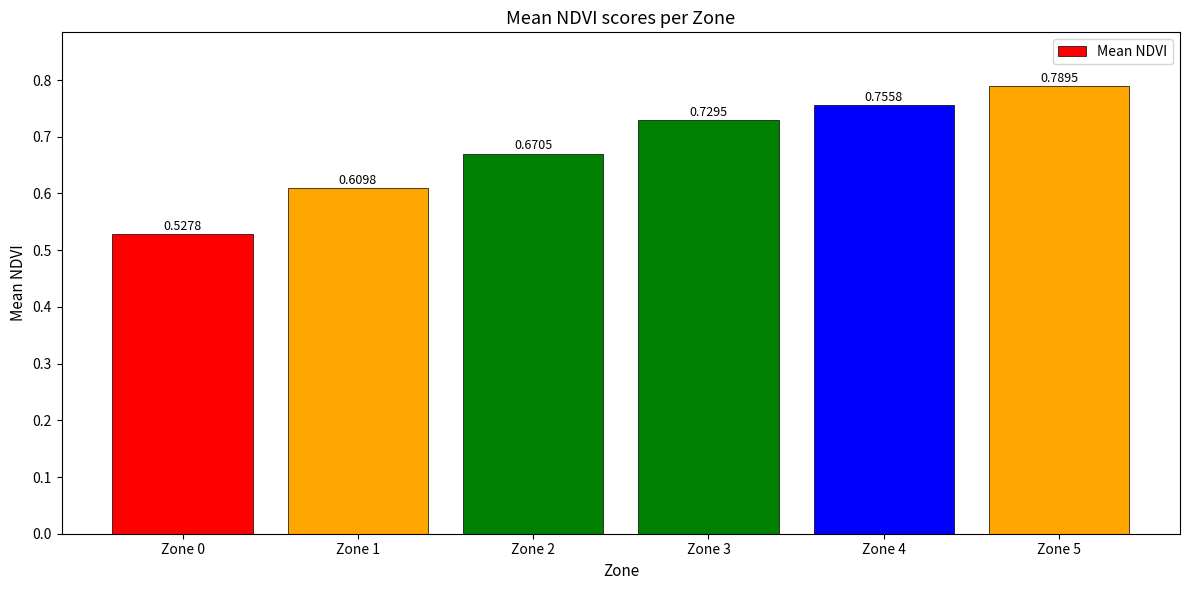

At which category does the chart reach its peak across all series?

Zone 5